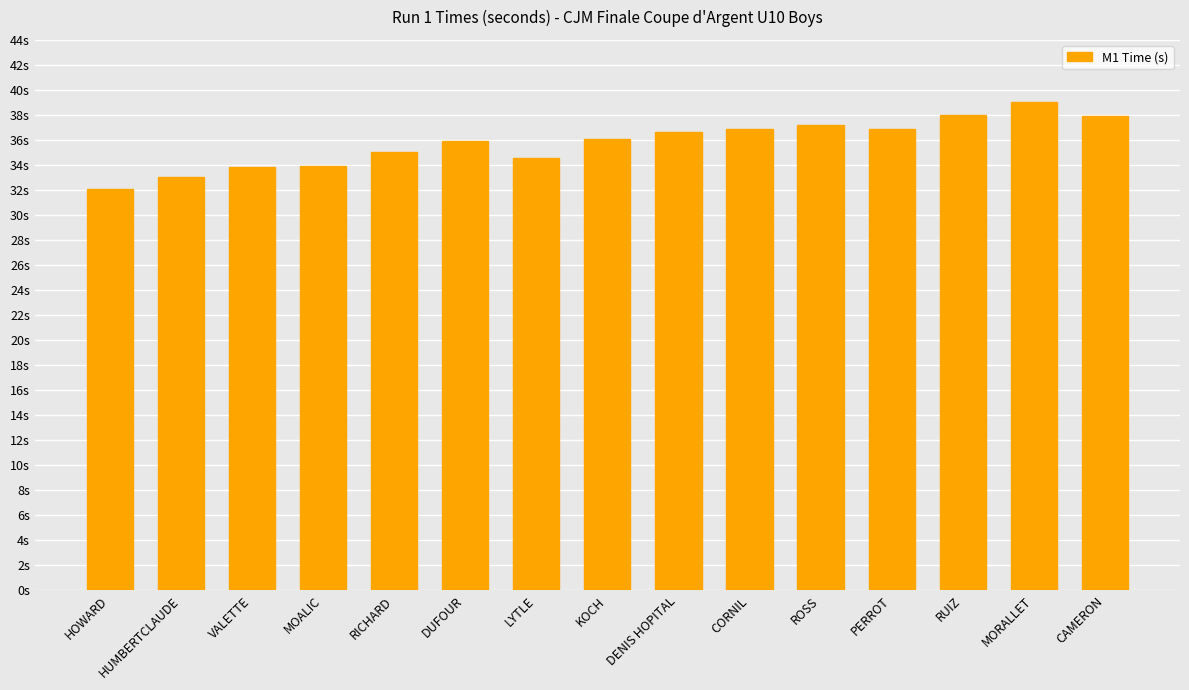

Reading left to right, what are all the values shown in this chart?

HOWARD=32.1	HUMBERTCLAUDE=33.1	VALETTE=33.8	MOALIC=33.9	RICHARD=35.0	DUFOUR=35.9	LYTLE=34.5	KOCH=36.0	DENIS HOPITAL=36.6	CORNIL=36.9	ROSS=37.2	PERROT=36.9	RUIZ=38.0	MORALLET=39.0	CAMERON=37.9